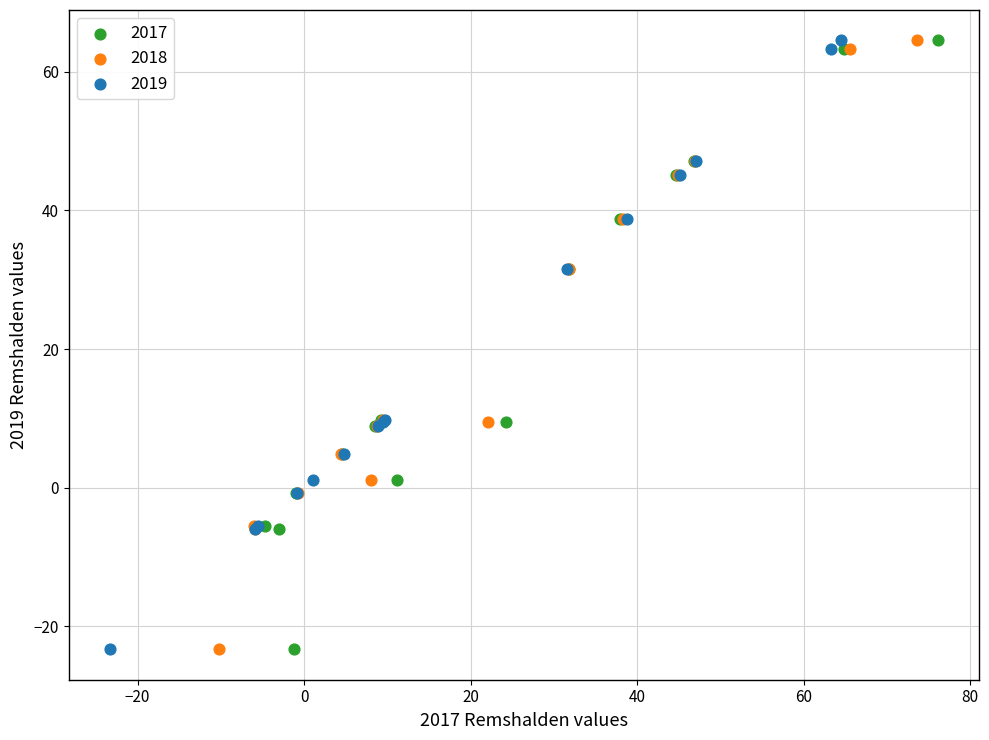

What are all the series names shown in the legend?

2017, 2018, 2019